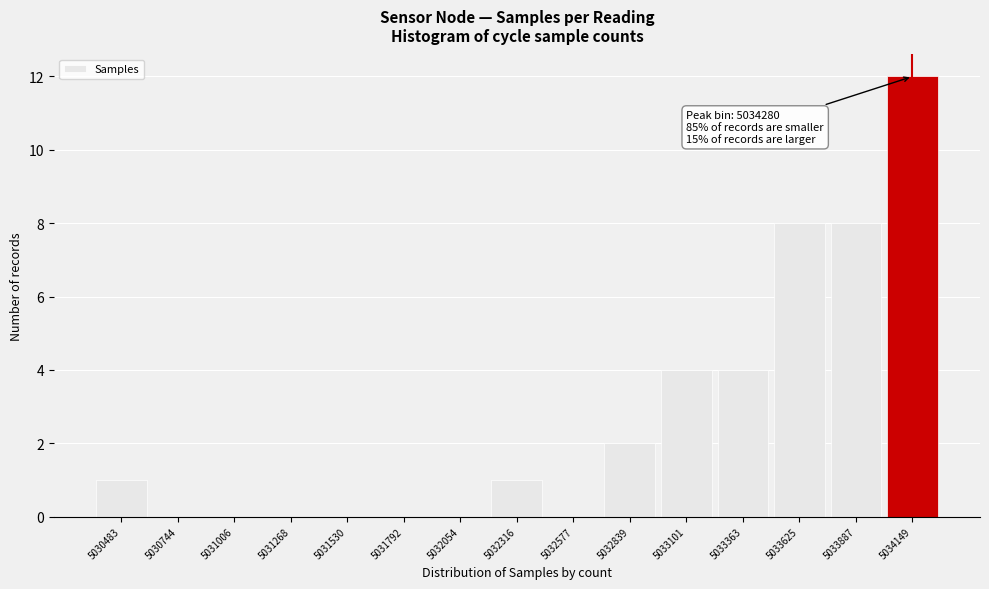

Reading right to left, list all the values displayed in this chart.

5034149=12	5033887=8	5033625=8	5033363=4	5033101=4	5032839=2	5032577=0	5032316=1	5032054=0	5031792=0	5031530=0	5031268=0	5031006=0	5030744=0	5030483=1